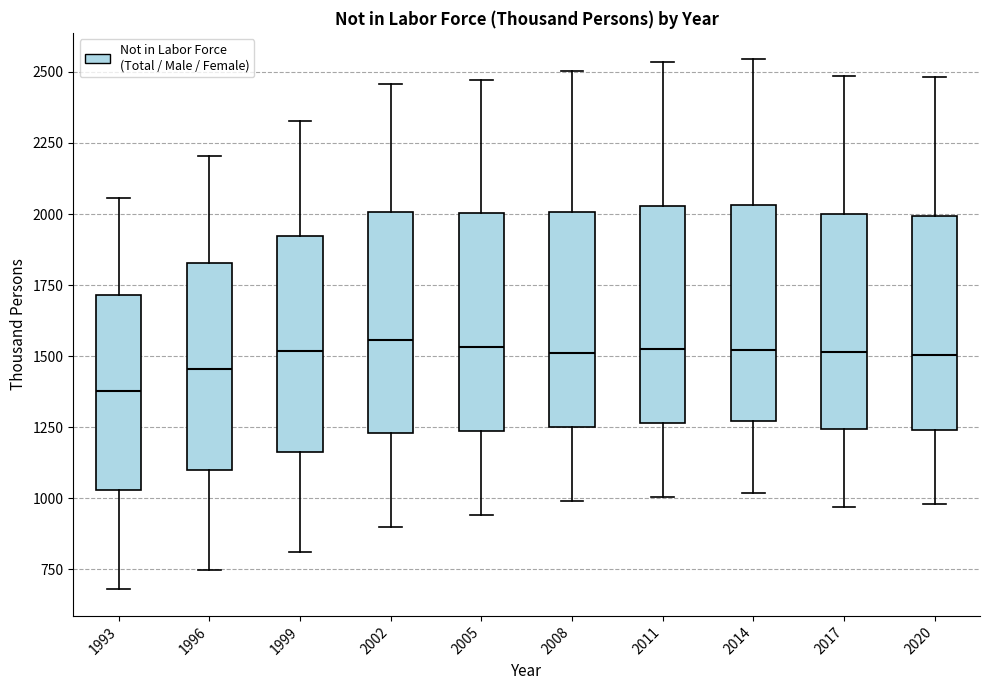

Reading left to right, transcribe this box plot: for each box, give where its median line is, the range the box spans, and where its two whiskers end, as read against the y-axis. The values are not printed on the chart, so give them approximately, as read against the axis.

1993: median 1400, box 1050 to 1700, whiskers 700 to 2050
1996: median 1450, box 1100 to 1850, whiskers 750 to 2200
1999: median 1500, box 1150 to 1900, whiskers 800 to 2350
2002: median 1550, box 1250 to 2000, whiskers 900 to 2450
2005: median 1550, box 1250 to 2000, whiskers 950 to 2450
2008: median 1500, box 1250 to 2000, whiskers 1000 to 2500
2011: median 1550, box 1250 to 2050, whiskers 1000 to 2550
2014: median 1500, box 1250 to 2050, whiskers 1000 to 2550
2017: median 1500, box 1250 to 2000, whiskers 950 to 2500
2020: median 1500, box 1250 to 2000, whiskers 1000 to 2500